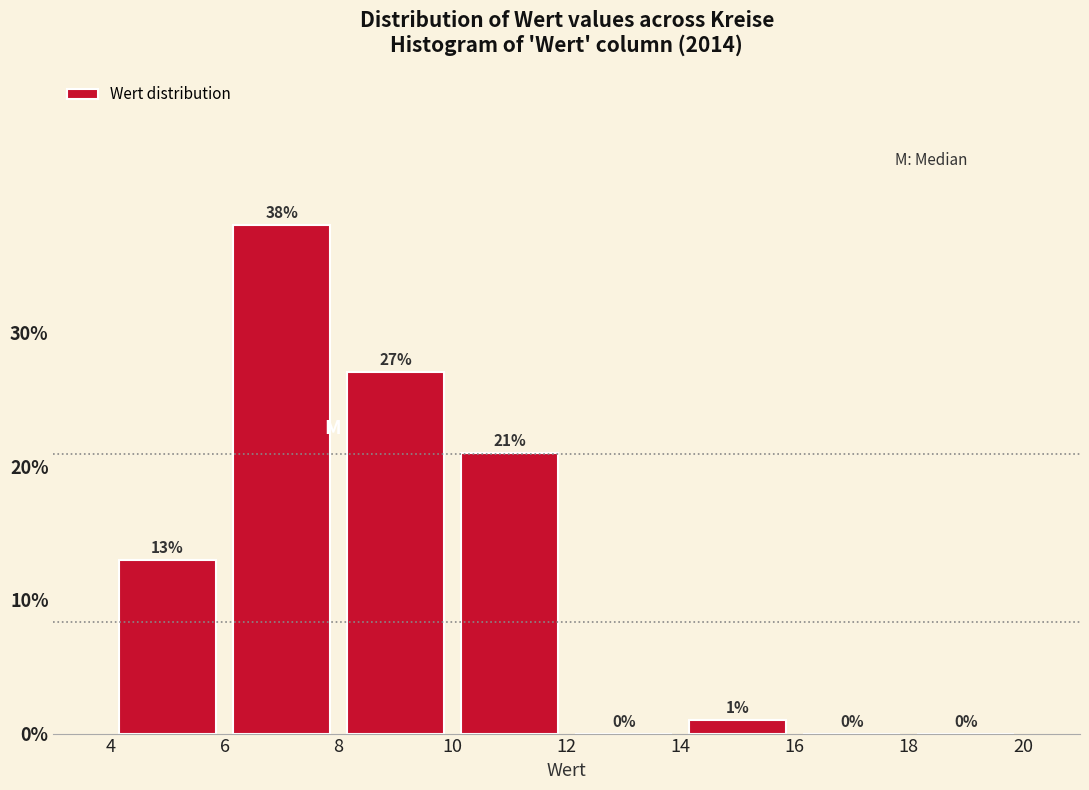

What is the height of the bar covering 14 to 16 on the x-axis?

1